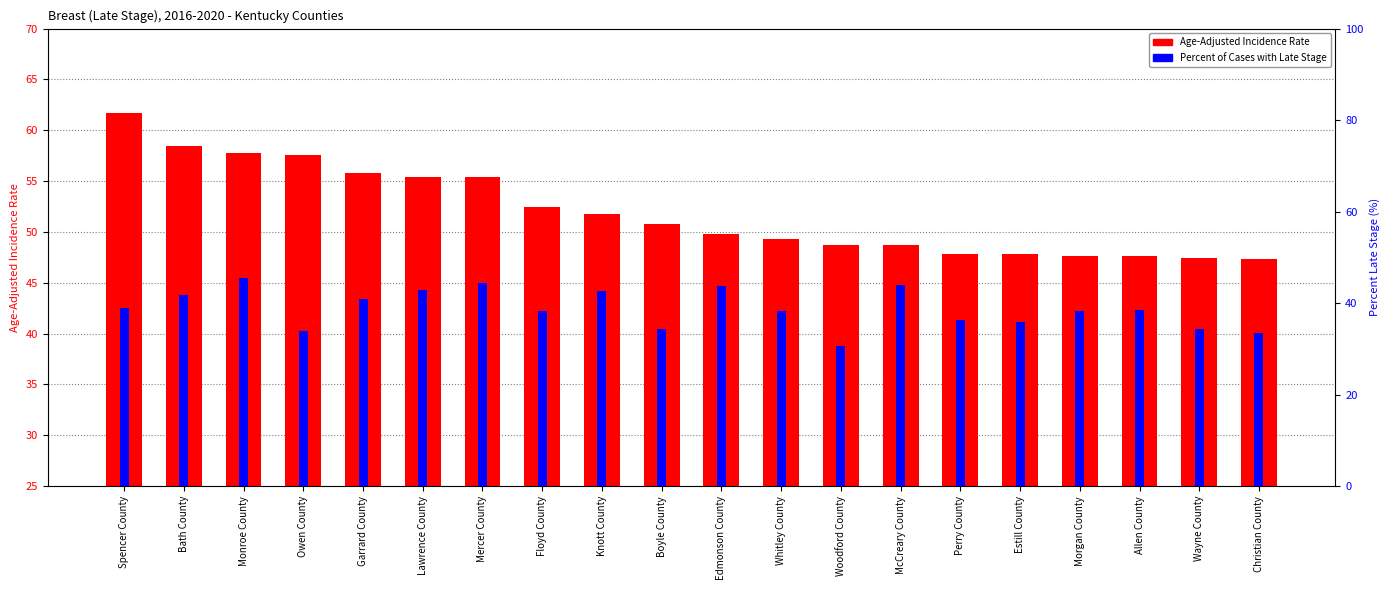

What is the value of the Age-Adjusted Incidence Rate bar at the 11th from the left?

49.8